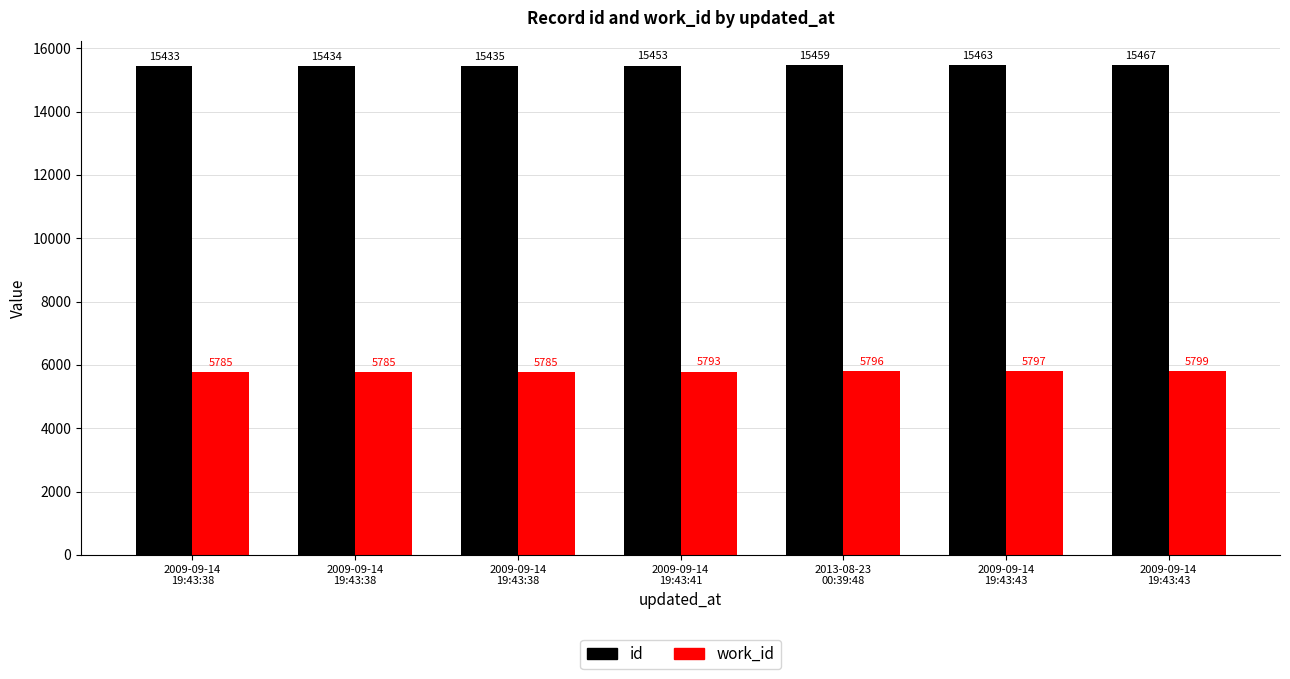

Which series has the largest total across all categories?

id